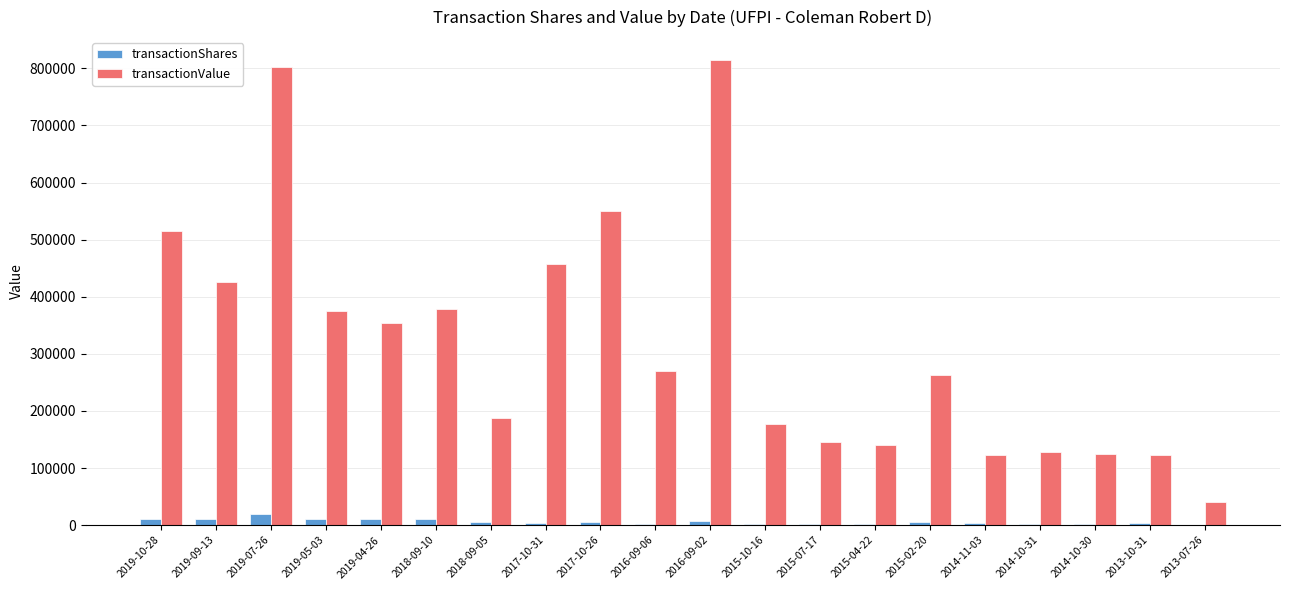

Between 2019-05-03 and 2015-02-20, which series saw the biggest shift?

transactionValue